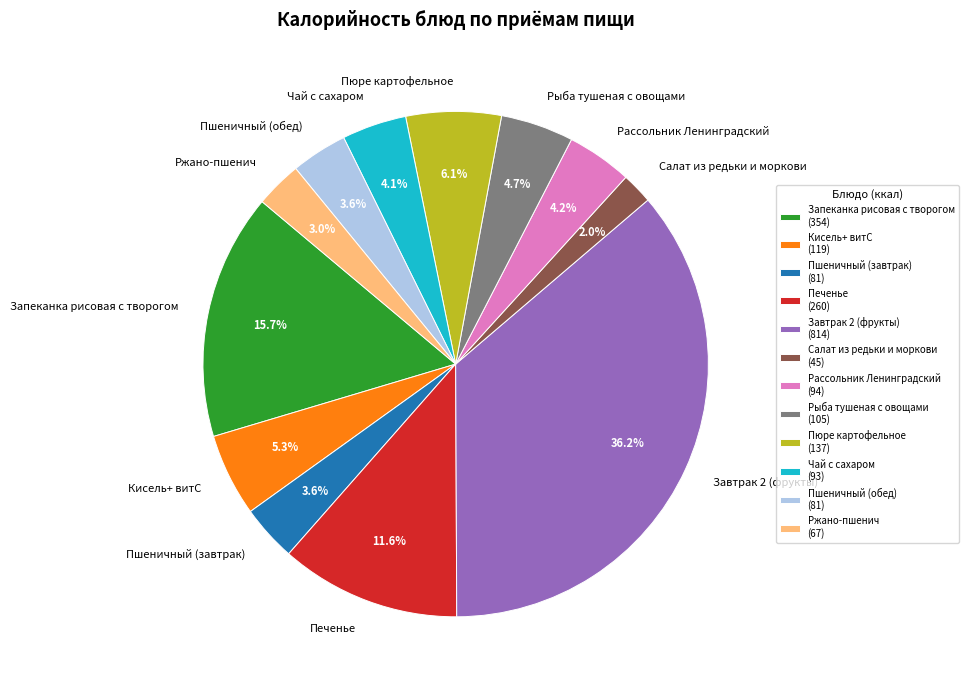

Is it true that Запеканка рисовая с творогом is 16% of the pie?

True